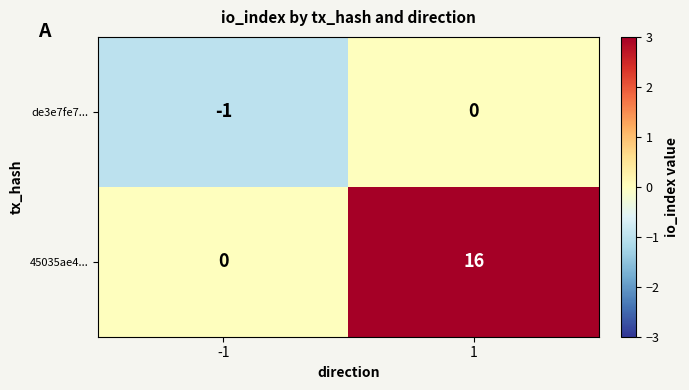

Which series has the largest total across all categories?

45035ae4...